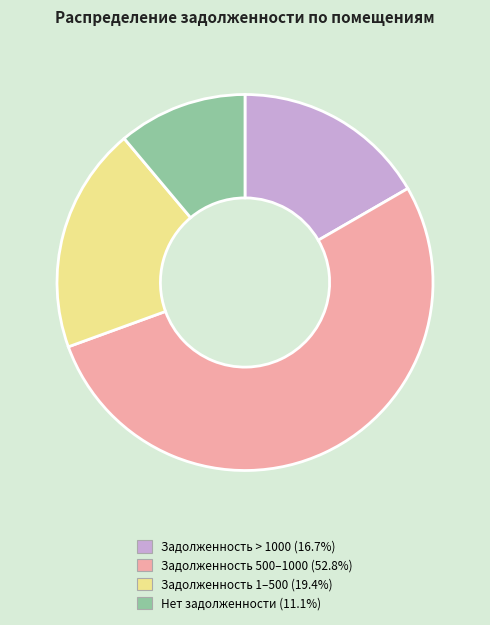

Is Нет задолженности (11.1%) the majority of the pie?

No